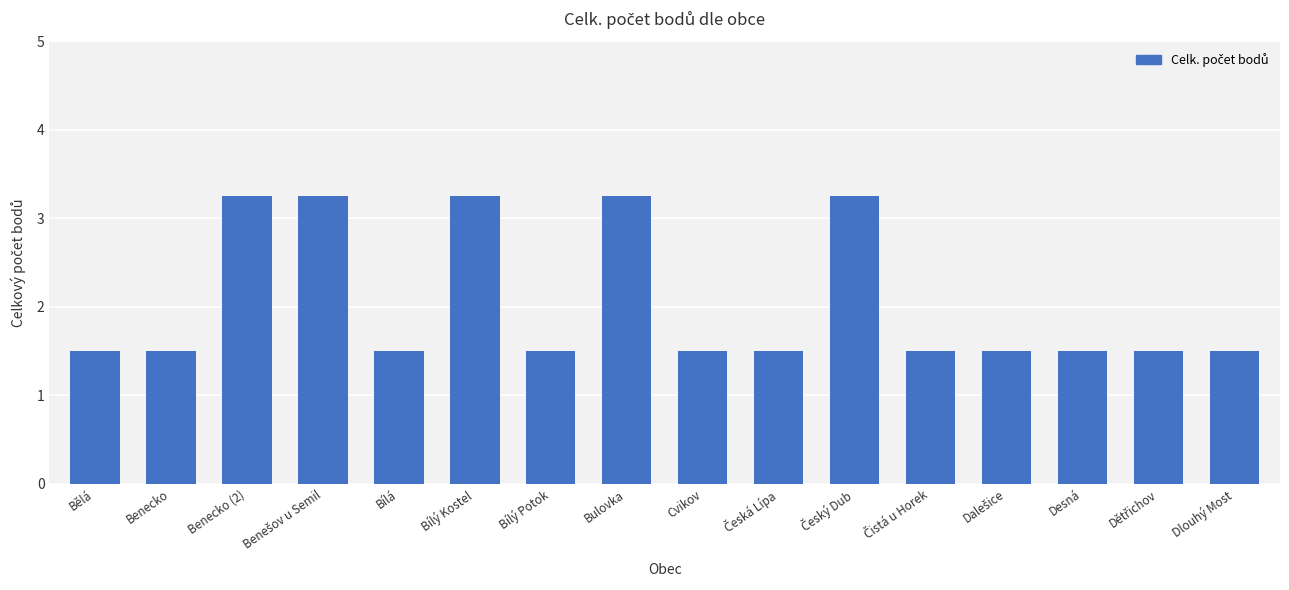

What is the smallest value displayed?

1.5